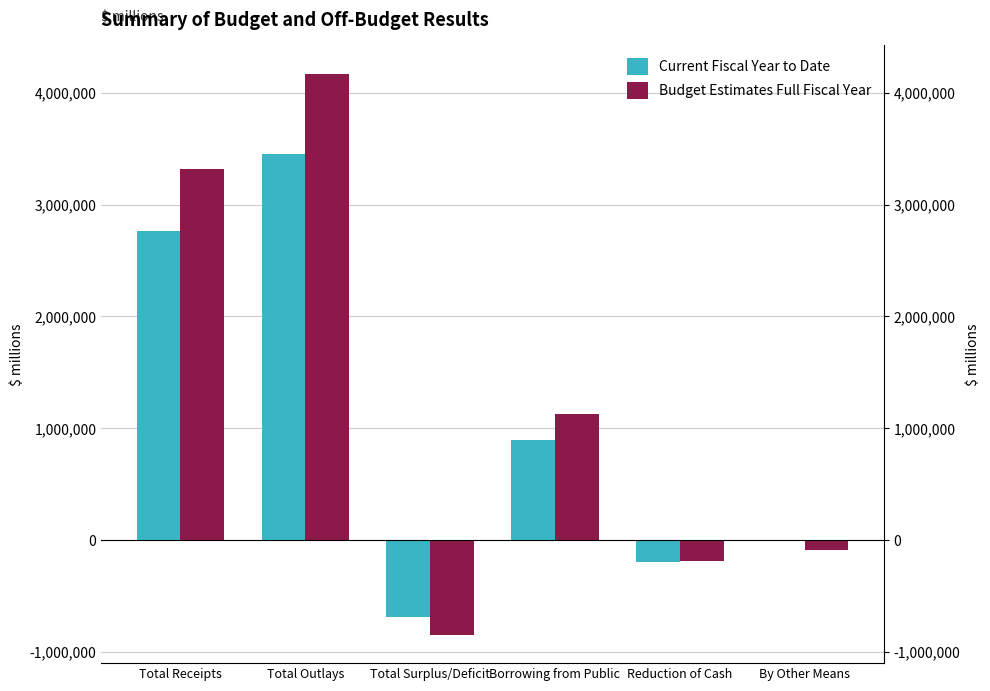

What is the value of the Current Fiscal Year to Date bar at the 2nd from the left?

3450035